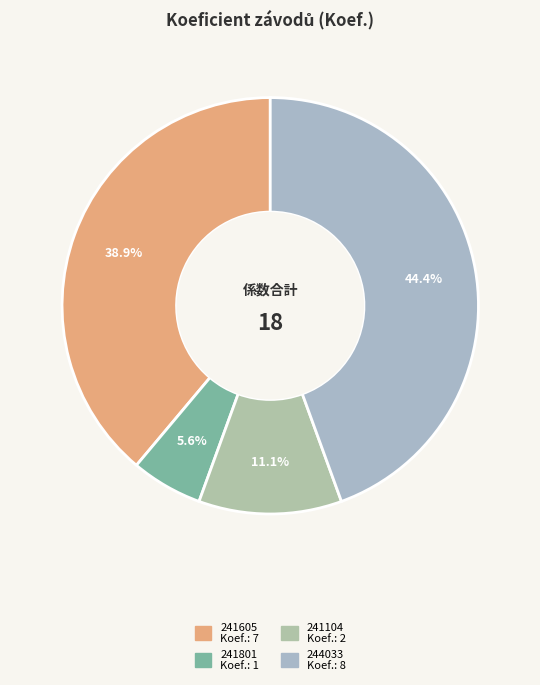

Rank the categories by value from highest to lowest.

244033, 241605, 241104, 241801